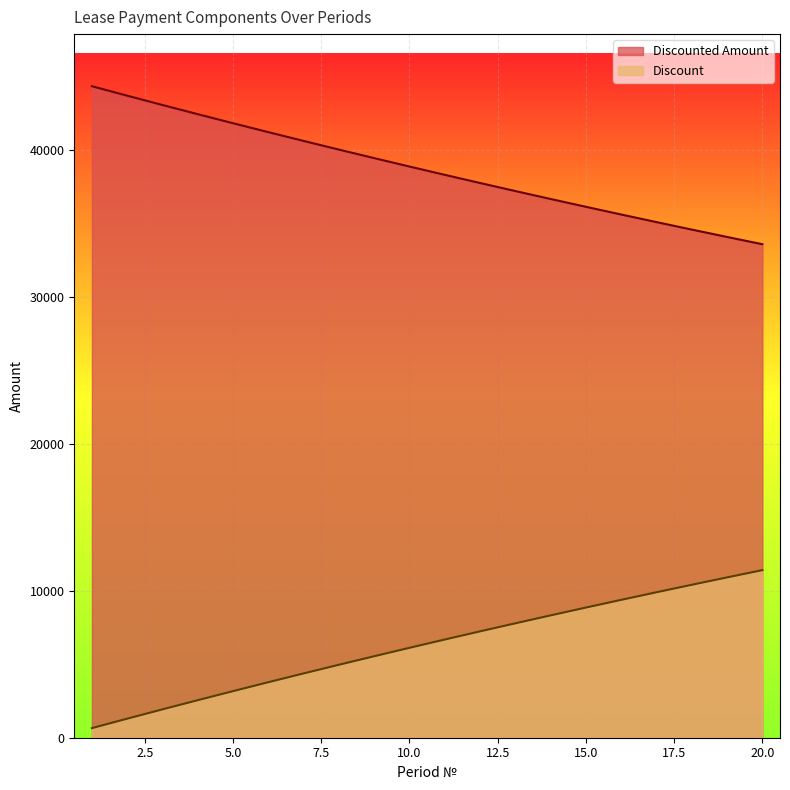

Reading left to right, transcribe all the data shown in this chart.

Discounted Amount: 1=44347.0	2=43703.4	3=43069.2	4=42444.1	5=41828.2	6=41221.2	7=40623.0	8=40033.4	9=39452.5	10=38879.9	11=38315.7	12=37759.7	13=37211.7	14=36671.7	15=36139.5	16=35615.0	17=35098.2	18=34588.8	19=34086.9	20=33592.2
Discount: 1=653.0	2=1296.6	3=1930.8	4=2555.9	5=3171.8	6=3778.8	7=4377.0	8=4966.6	9=5547.5	10=6120.1	11=6684.3	12=7240.3	13=7788.3	14=8328.3	15=8860.5	16=9385.0	17=9901.8	18=10411.2	19=10913.1	20=11407.8